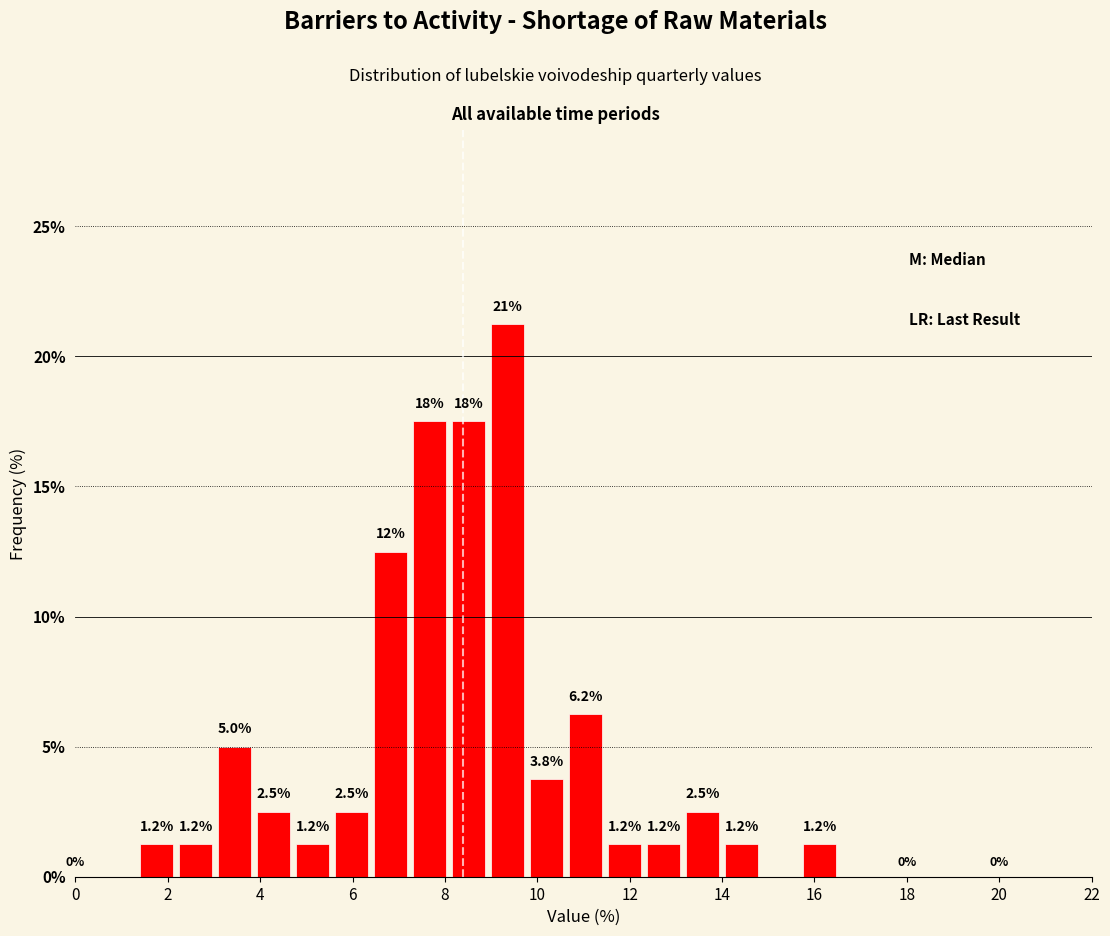

Which range on the x-axis has the tallest bar?

9.0 to 9.8